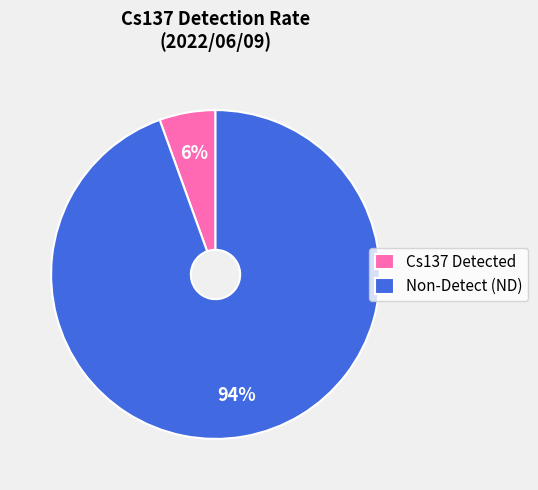

Is it true that Non-Detect (ND) is 94% of the pie?

True